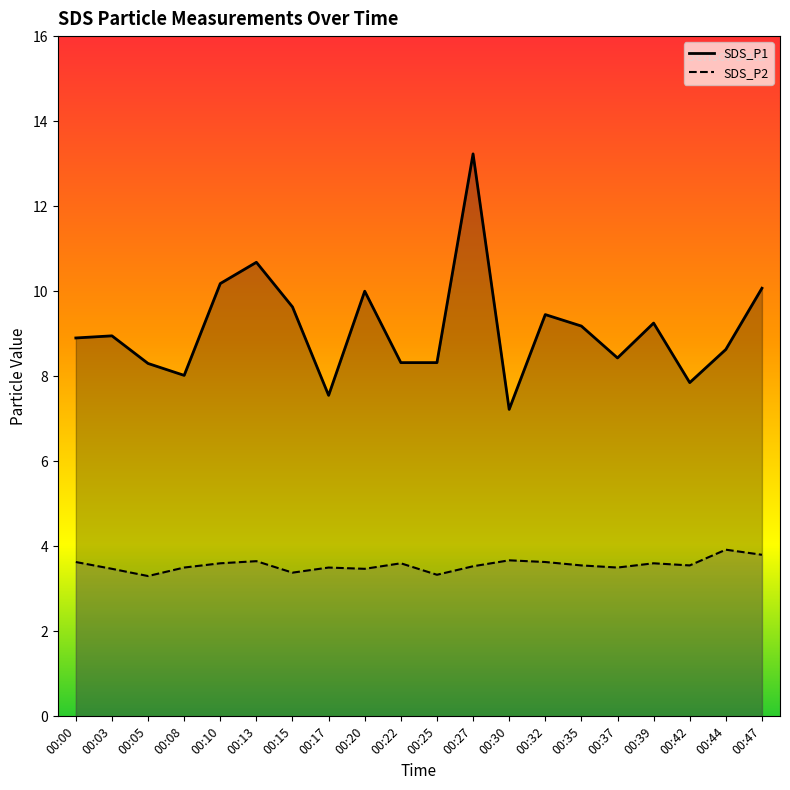

In SDS_P2, how many points are lower than both neighbors (excluding endpoints)?

6